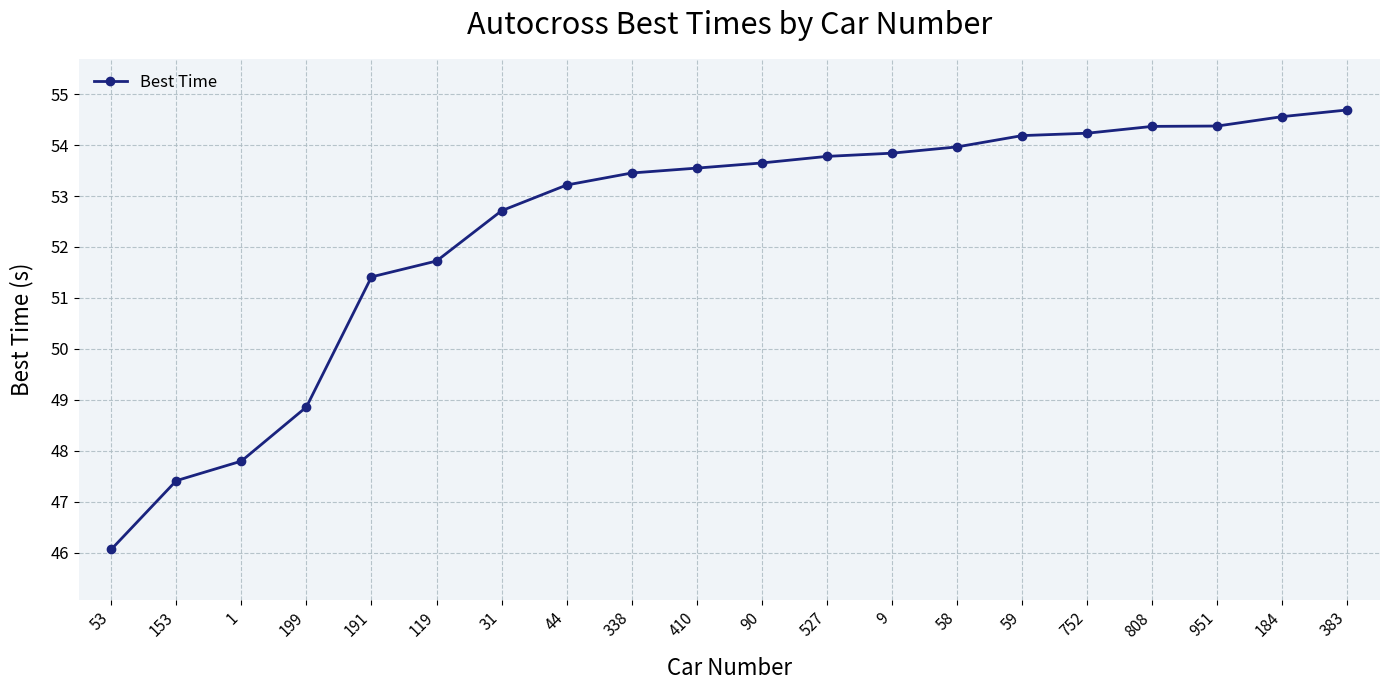

How many distinct data groups are displayed?

1